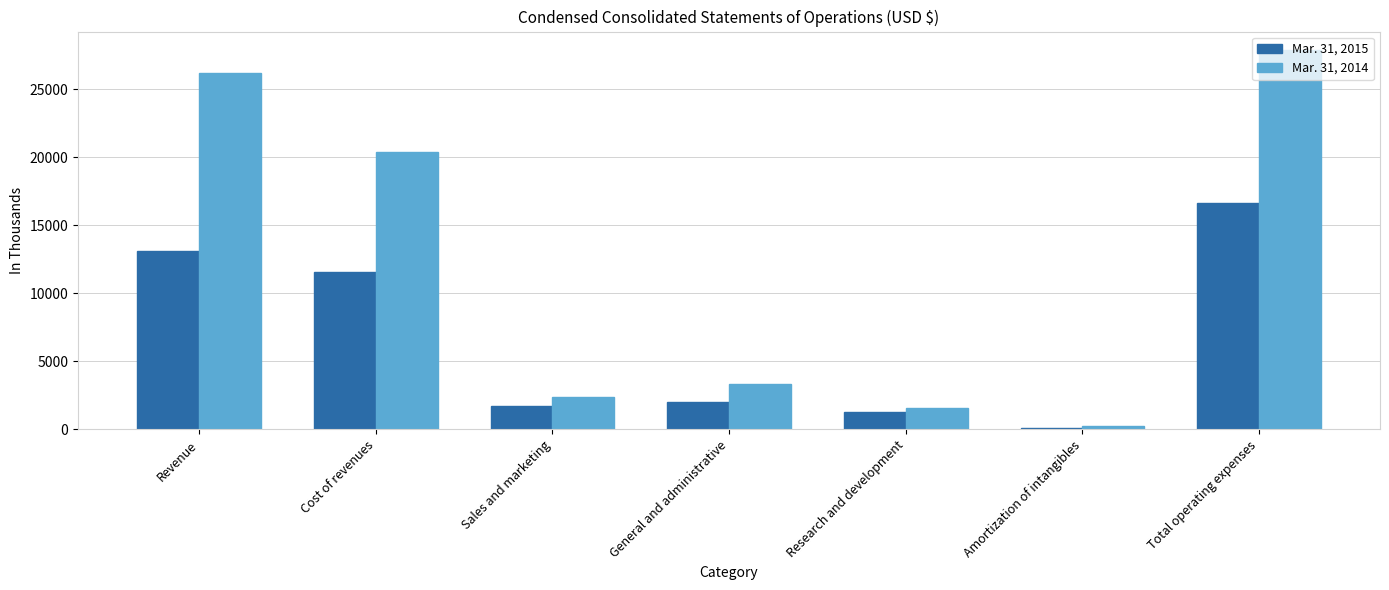

The value of Mar. 31, 2015 at Research and development is 1257. True or false?

True